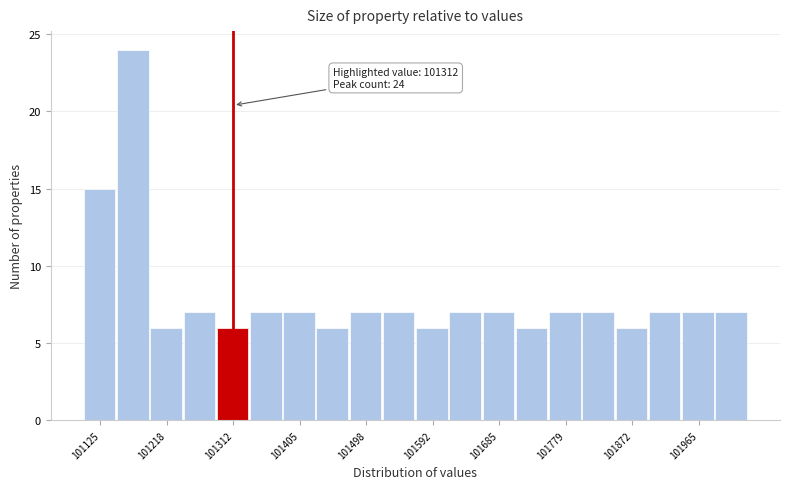

Which range on the x-axis has the tallest bar?

101150 to 101200